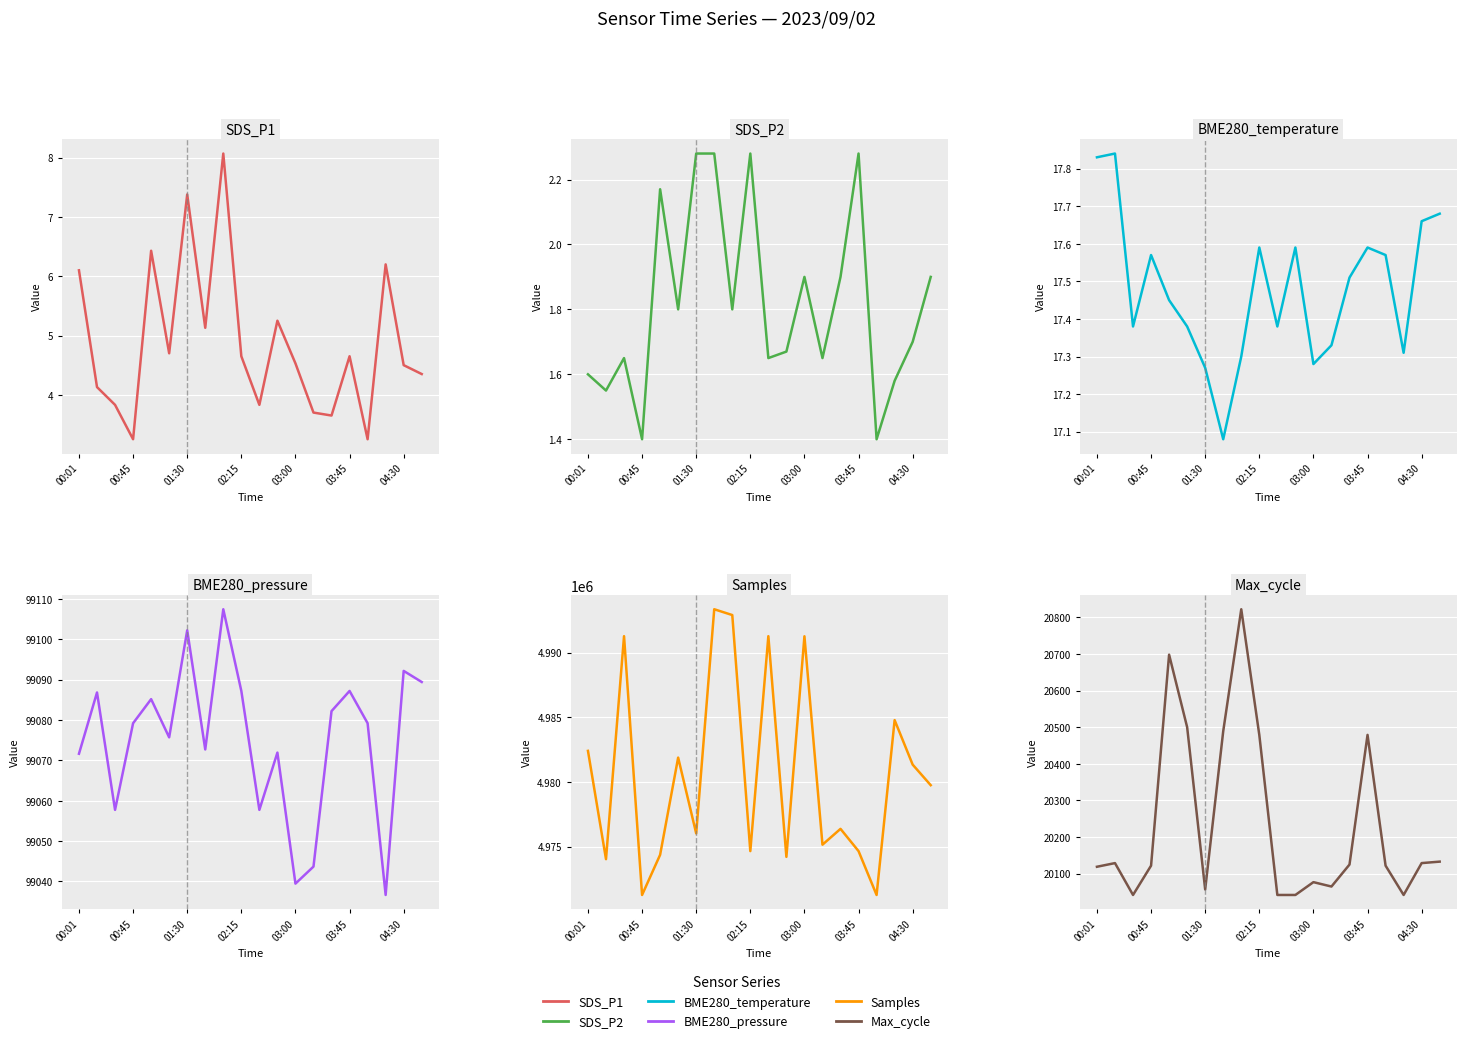

True or false: BME280_pressure and SDS_P1 intersect in this chart.

False